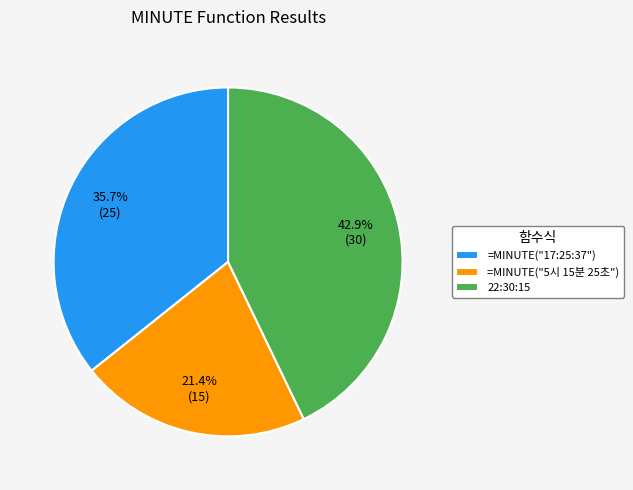

To the nearest percent, what is the average slice percentage?

33%